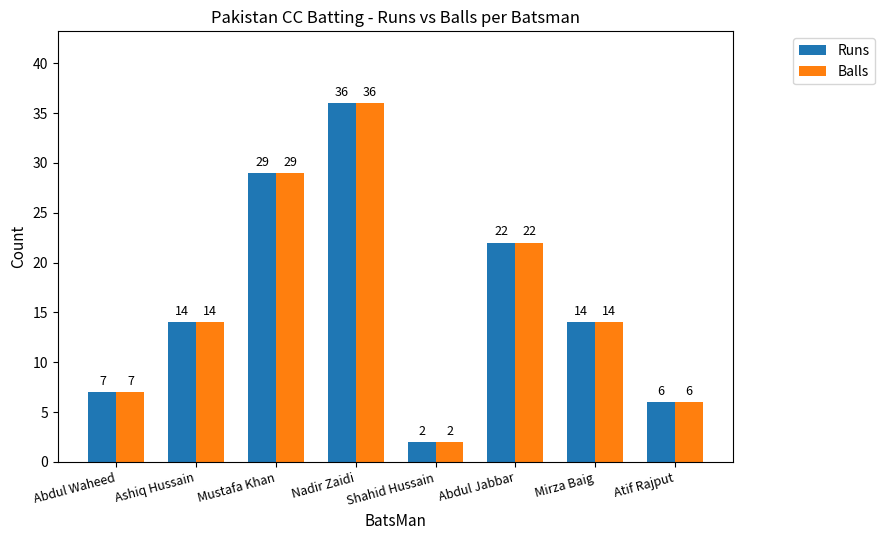

Reading left to right, what are all the values shown in this chart?

Runs: Abdul Waheed=7	Ashiq Hussain=14	Mustafa Khan=29	Nadir Zaidi=36	Shahid Hussain=2	Abdul Jabbar=22	Mirza Baig=14	Atif Rajput=6
Balls: Abdul Waheed=7	Ashiq Hussain=14	Mustafa Khan=29	Nadir Zaidi=36	Shahid Hussain=2	Abdul Jabbar=22	Mirza Baig=14	Atif Rajput=6